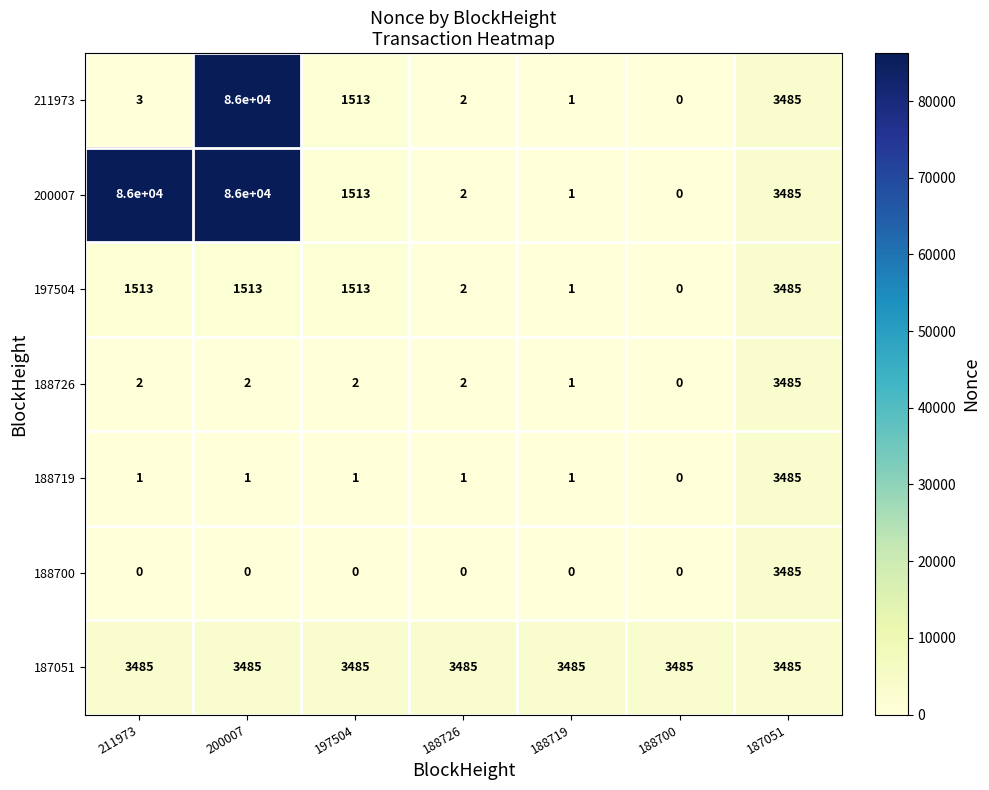

How many series are shown in this chart?

7